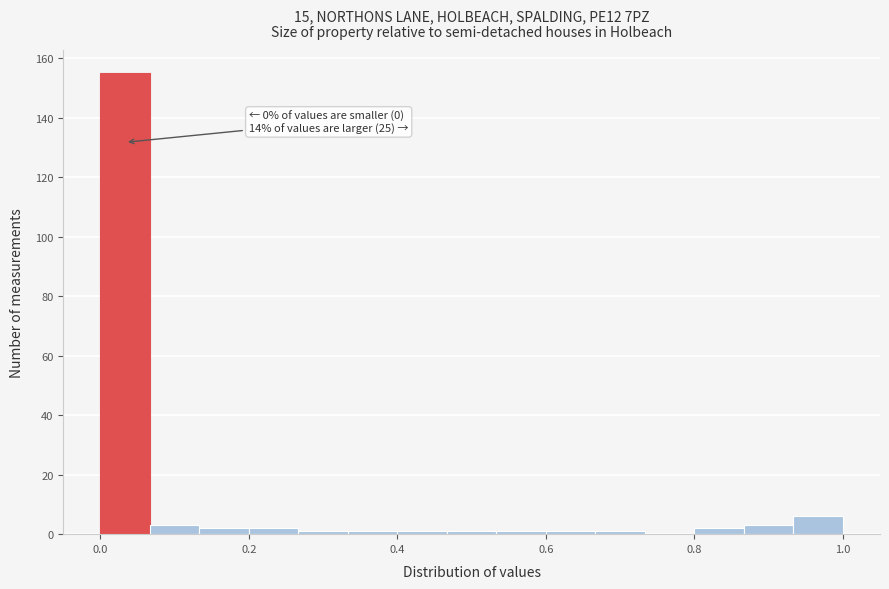

Read against the x-axis, roughly where is the centre of the tallest bar?

0.04